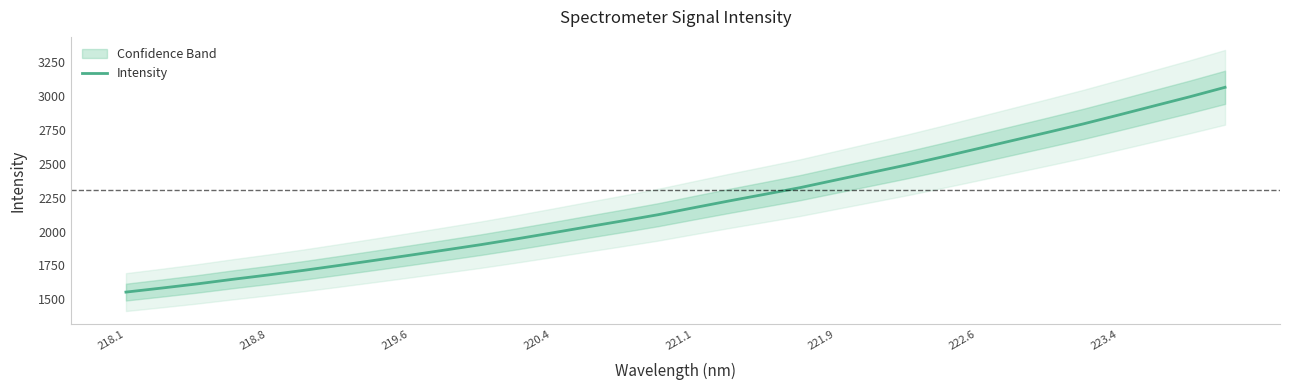

Reading left to right, what are all the values shown in this chart?

1553.3	1582.9	1613.6	1647.4	1679.5	1713.5	1750.0	1787.5	1825.4	1864.3	1903.6	1945.8	1989.8	2034.7	2079.0	2124.7	2175.9	2226.3	2274.9	2324.2	2380.1	2435.7	2491.3	2550.3	2611.2	2672.3	2733.3	2795.3	2861.2	2928.4	2995.1	3065.2